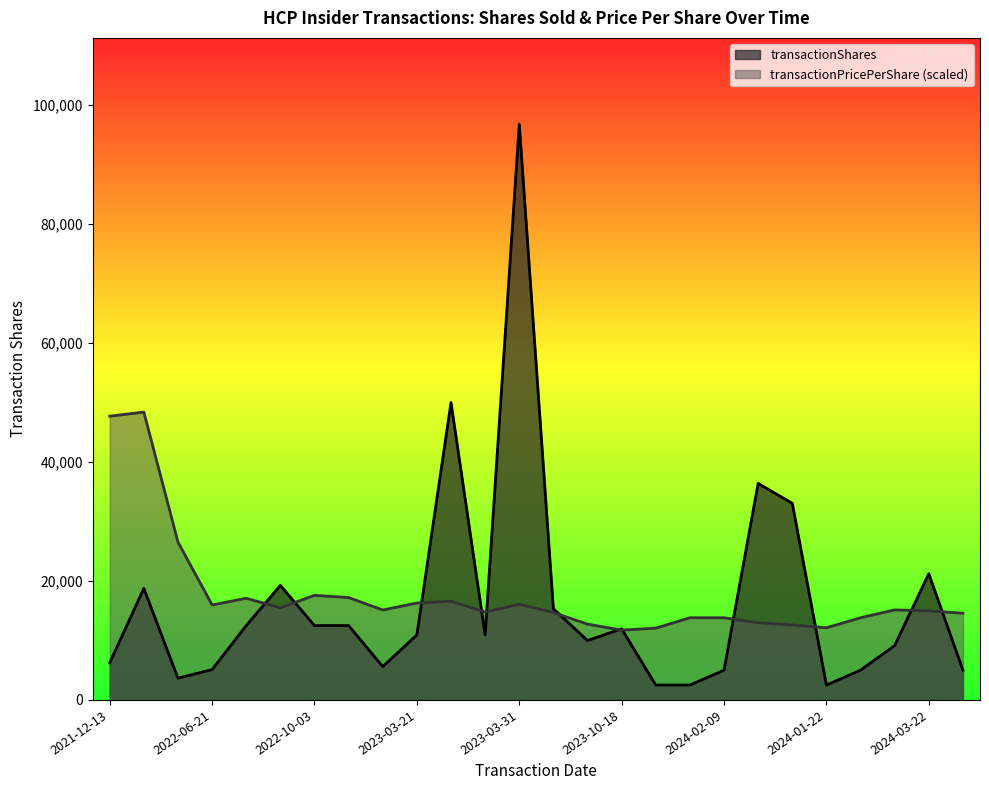

At 2022-03-21, list the series in order from smallest to largest.

transactionShares, transactionPricePerShare